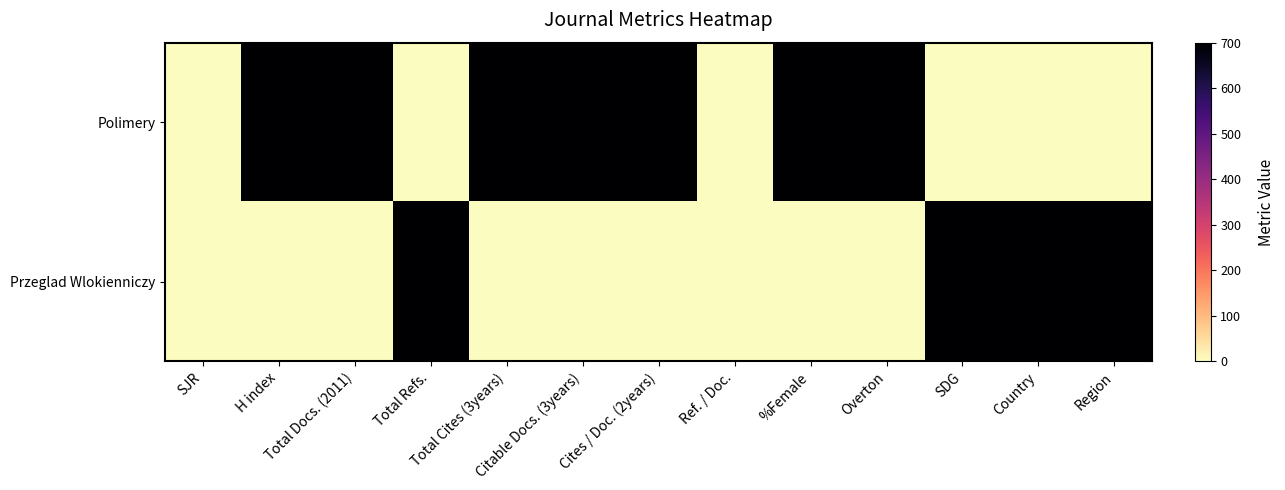

Which label corresponds to the smallest value in the chart?

SJR